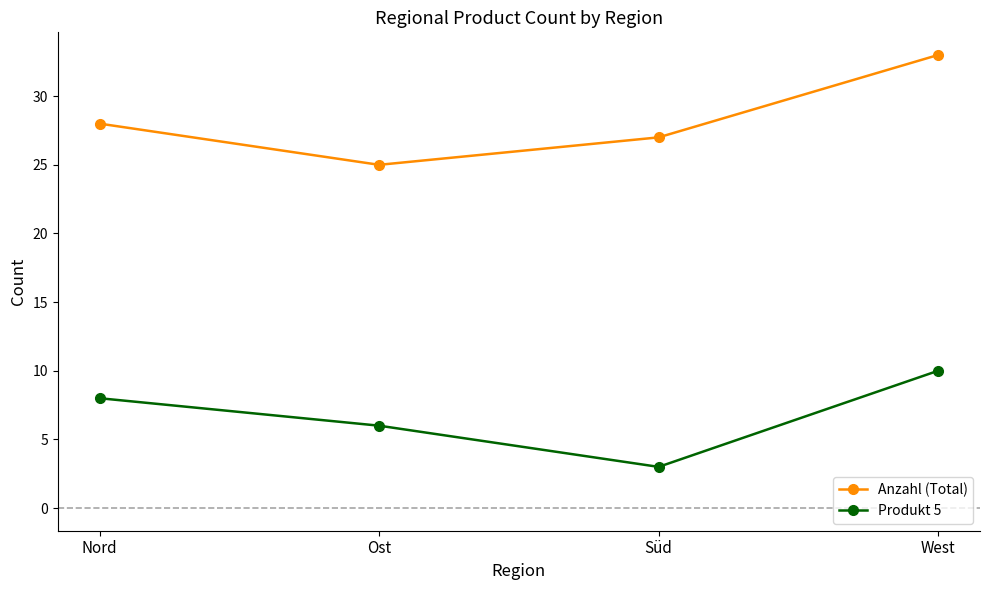

What is the label of the 4th point from the right?

Nord